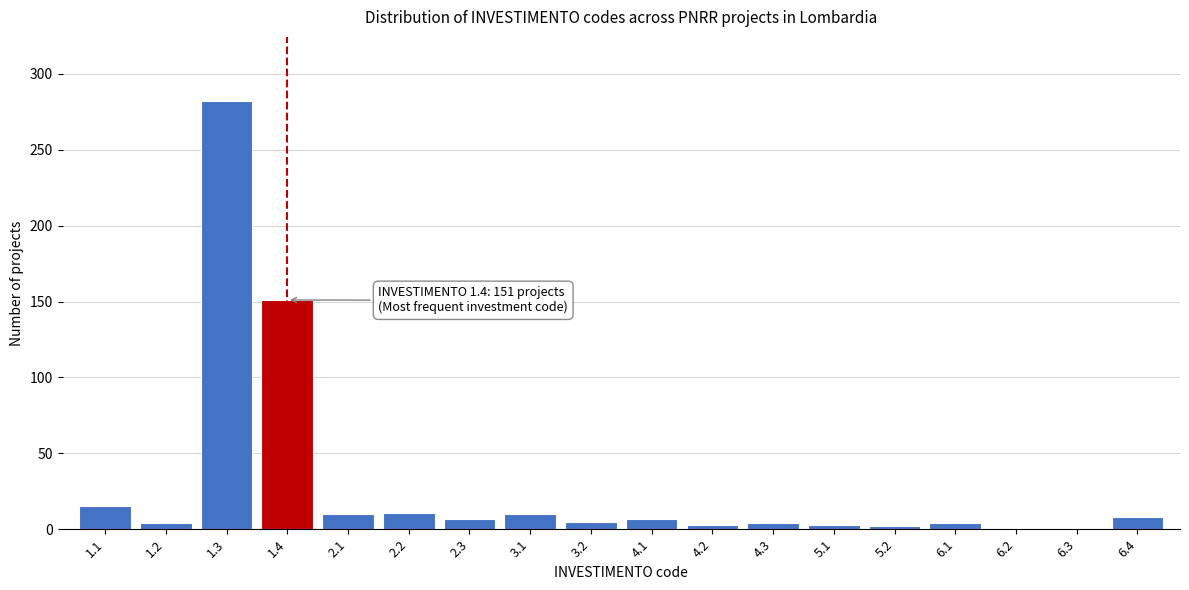

What is the difference between the maximum and minimum values?

281